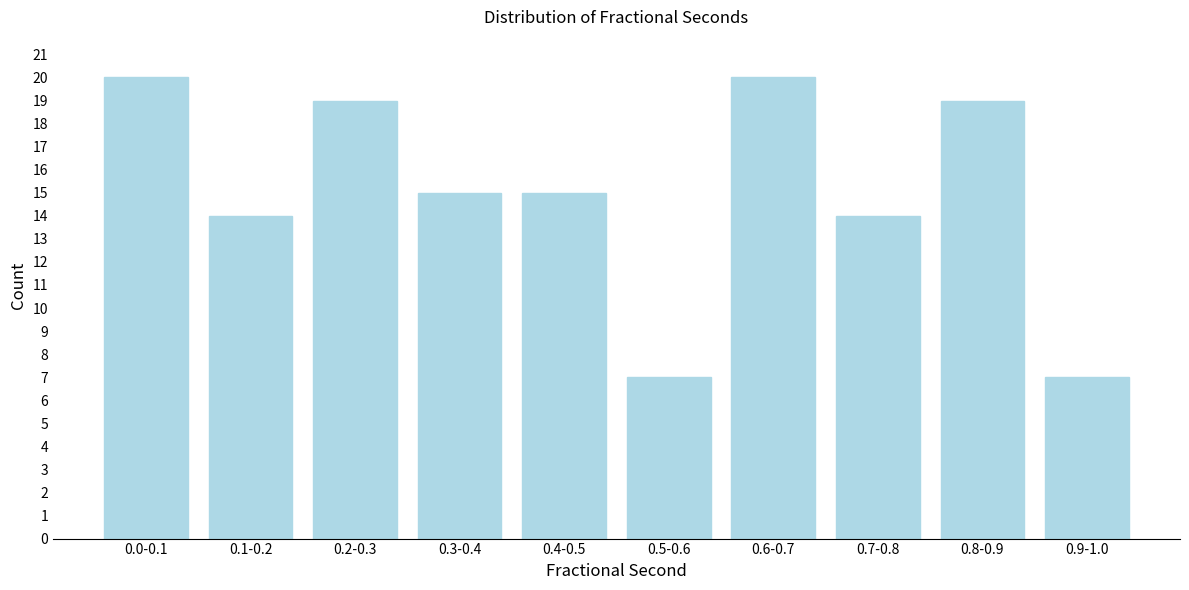

Reading left to right, extract all data points from this chart.

0.0-0.1=20	0.1-0.2=14	0.2-0.3=19	0.3-0.4=15	0.4-0.5=15	0.5-0.6=7	0.6-0.7=20	0.7-0.8=14	0.8-0.9=19	0.9-1.0=7